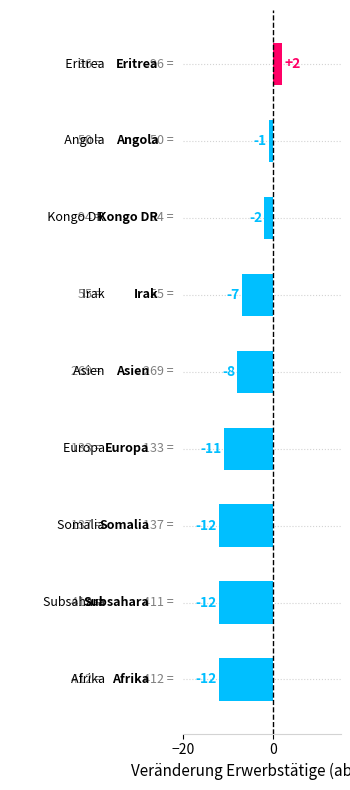

Count the number of categories in the chart.

9